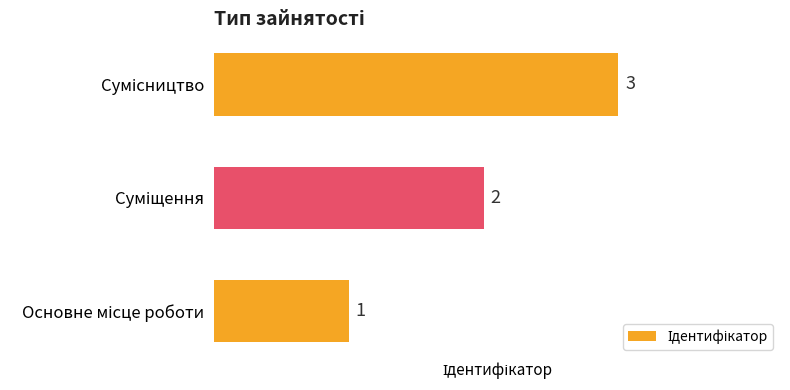

What is the sum of all values?

6